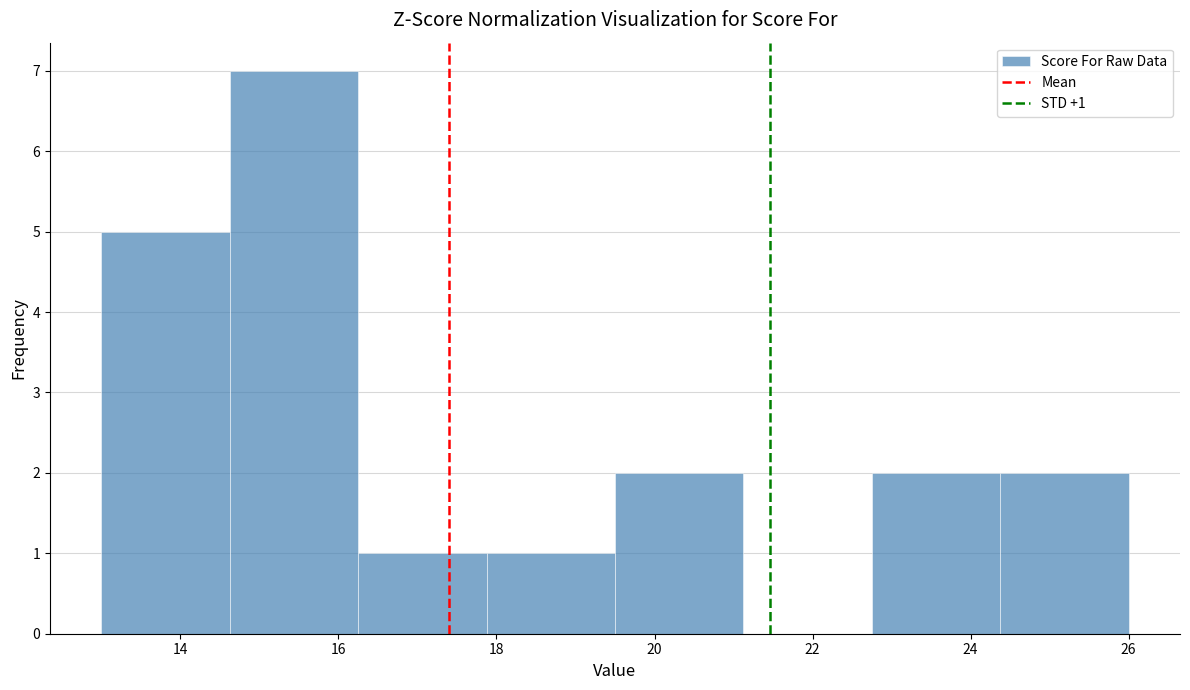

Which range on the x-axis has the tallest bar?

14.6 to 16.2